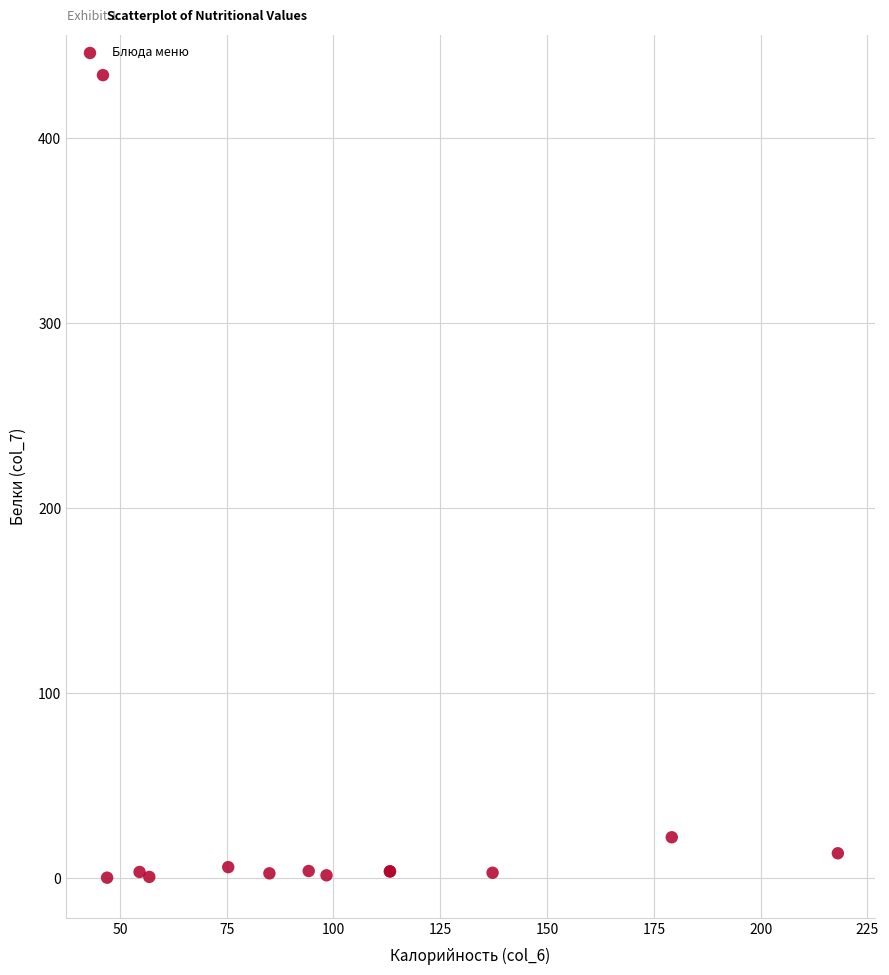

What Y value in the scatter plot is closest to 217?

22.2